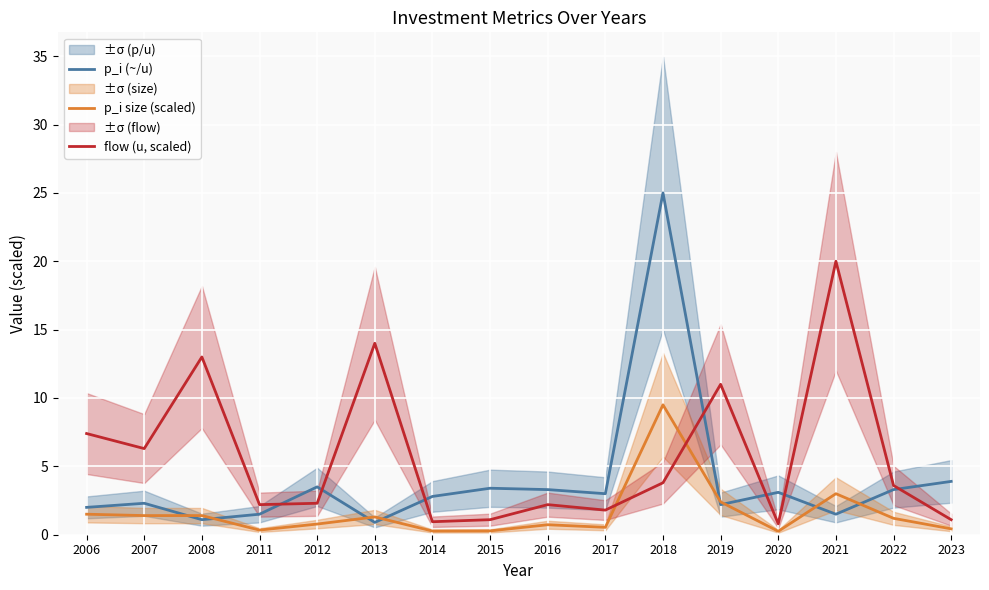

Which series has the largest range (max minus min)?

p_i (~/u)